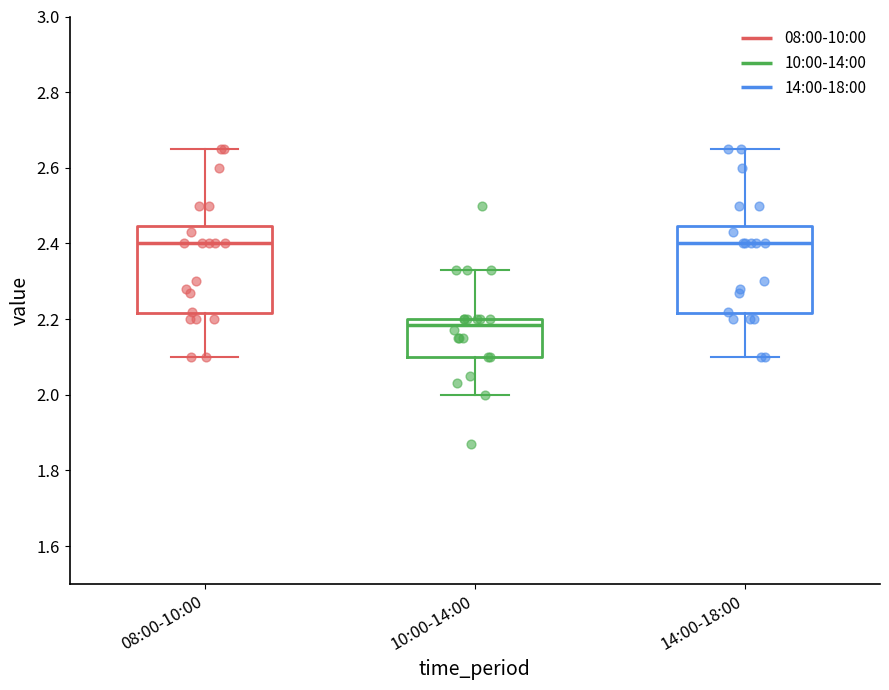

Reading left to right, read every box against the y-axis: the position of its median line, the range the box covers, and the ends of its whiskers. The values are not printed on the chart, so give them approximately, as read against the axis.

08:00-10:00: median 2.40, box 2.22 to 2.44, whiskers 2.10 to 2.66
10:00-14:00: median 2.18, box 2.10 to 2.20, whiskers 2.00 to 2.34
14:00-18:00: median 2.40, box 2.22 to 2.44, whiskers 2.10 to 2.66